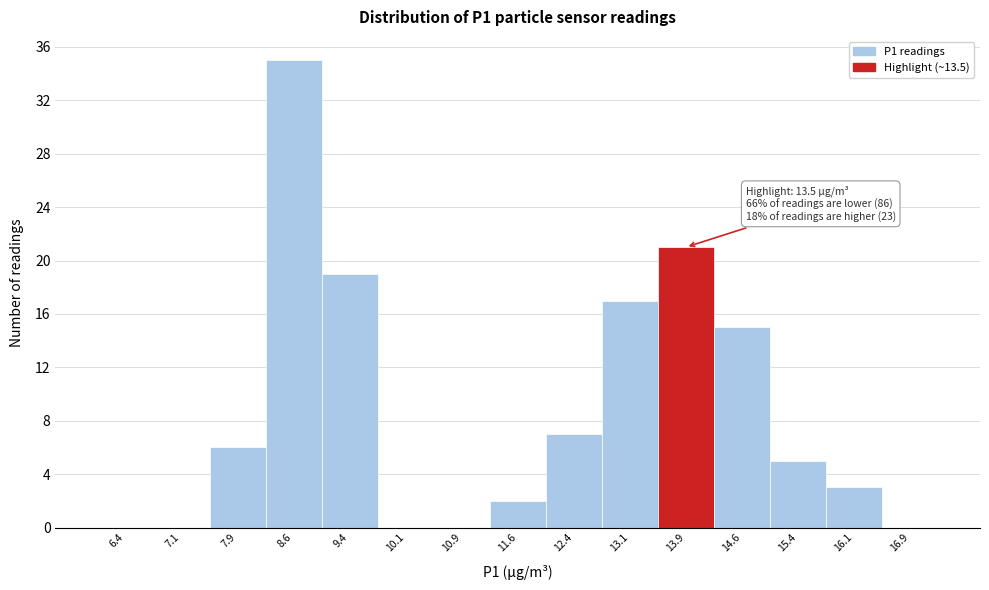

Which range on the x-axis has the tallest bar?

8.25 to 9.00